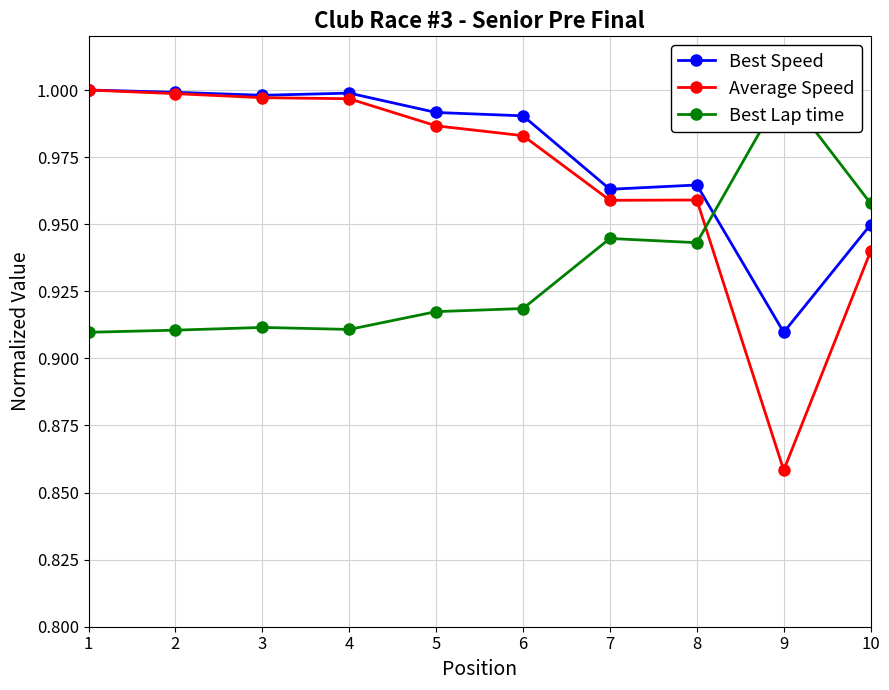

Does the chart have visible grid lines?

Yes